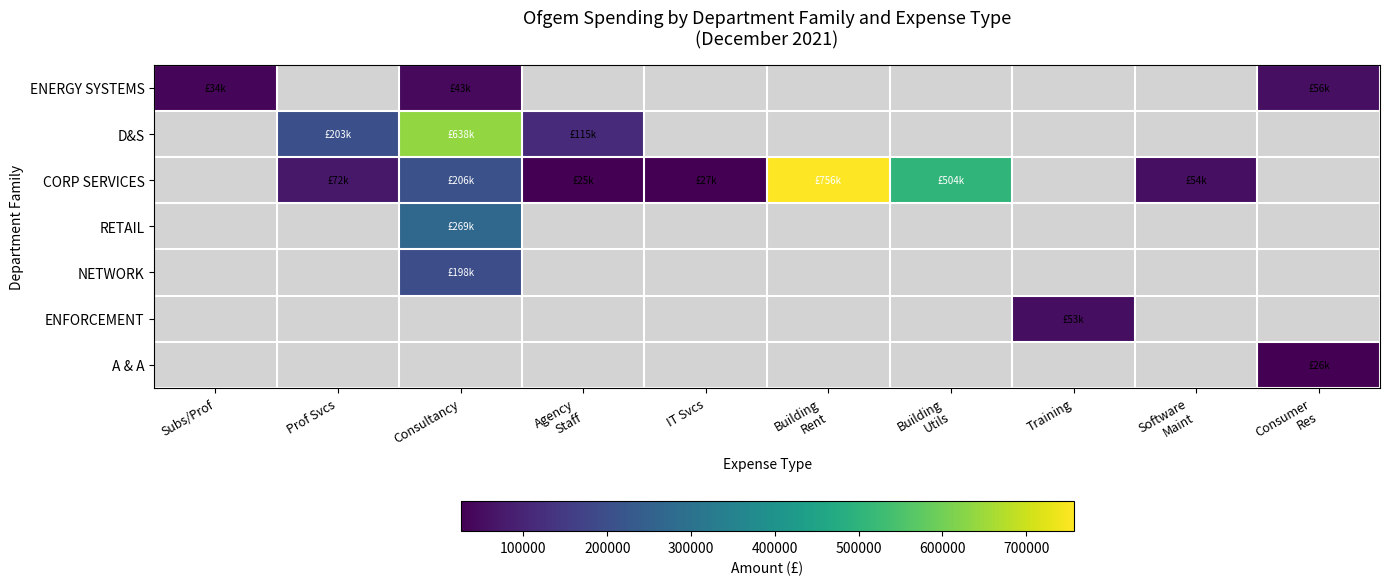

Rank the categories by ENFORCEMENT value from lowest to highest.

Subs/Prof, Prof Svcs, Consultancy, Agency Staff, IT Svcs, Building Rent, Building Utils, Training, Software Maint, Consumer Res